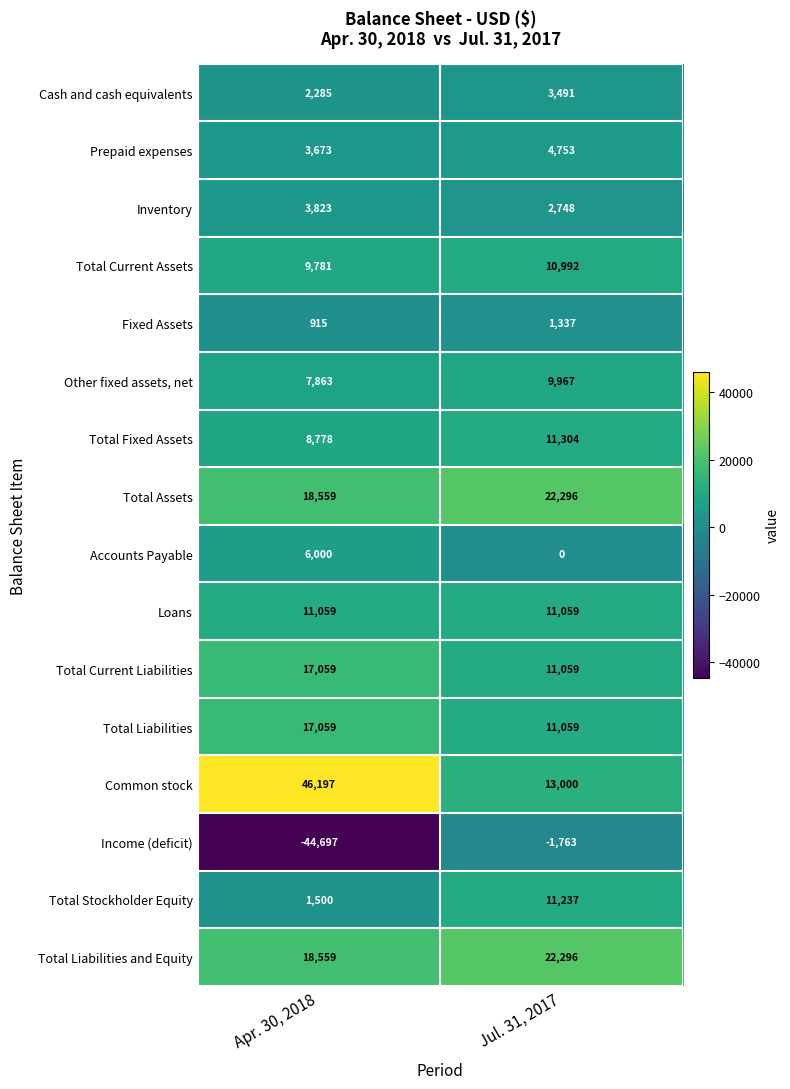

What is the sum of the Prepaid expenses values at Jul. 31, 2017 and Apr. 30, 2018?

8426